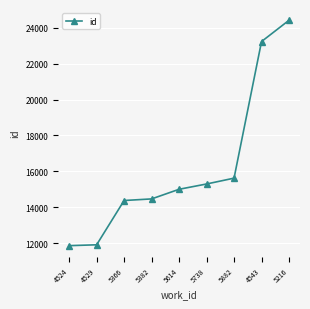

The value at 5382 is 23078. True or false?

False